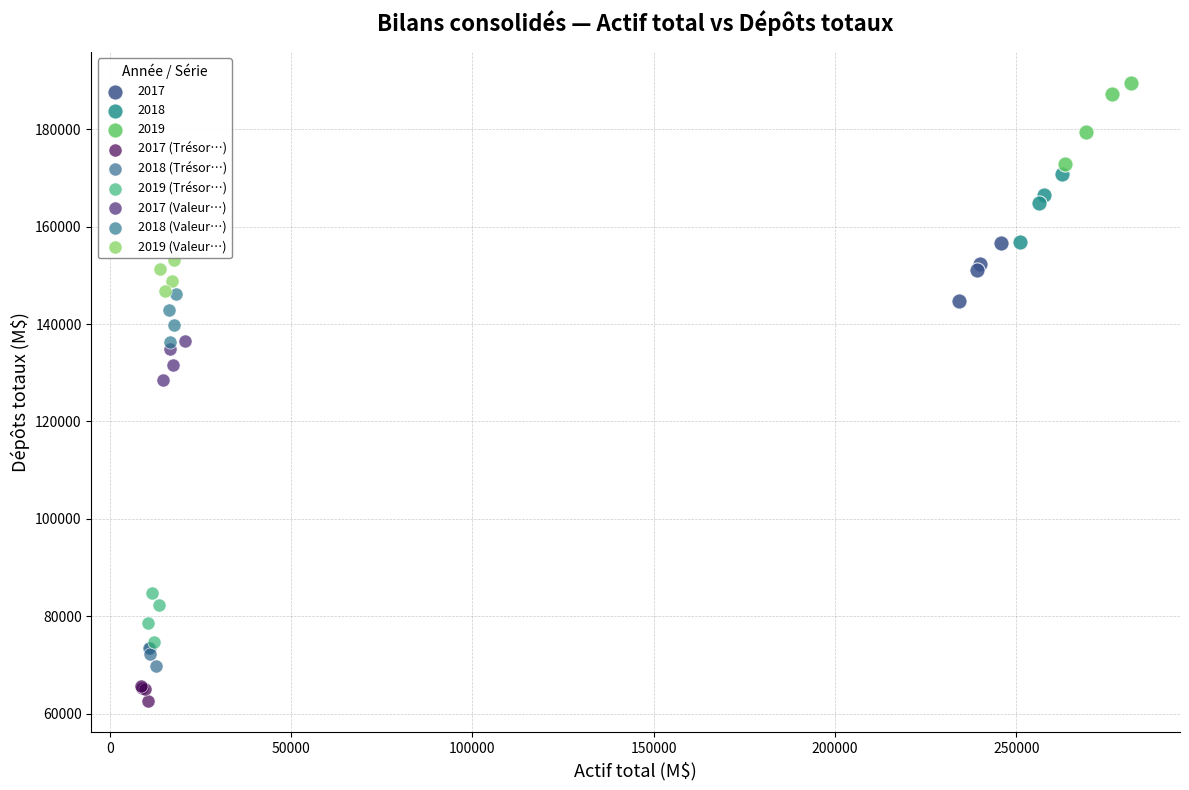

Which series reaches the maximum Y coordinate?

2019